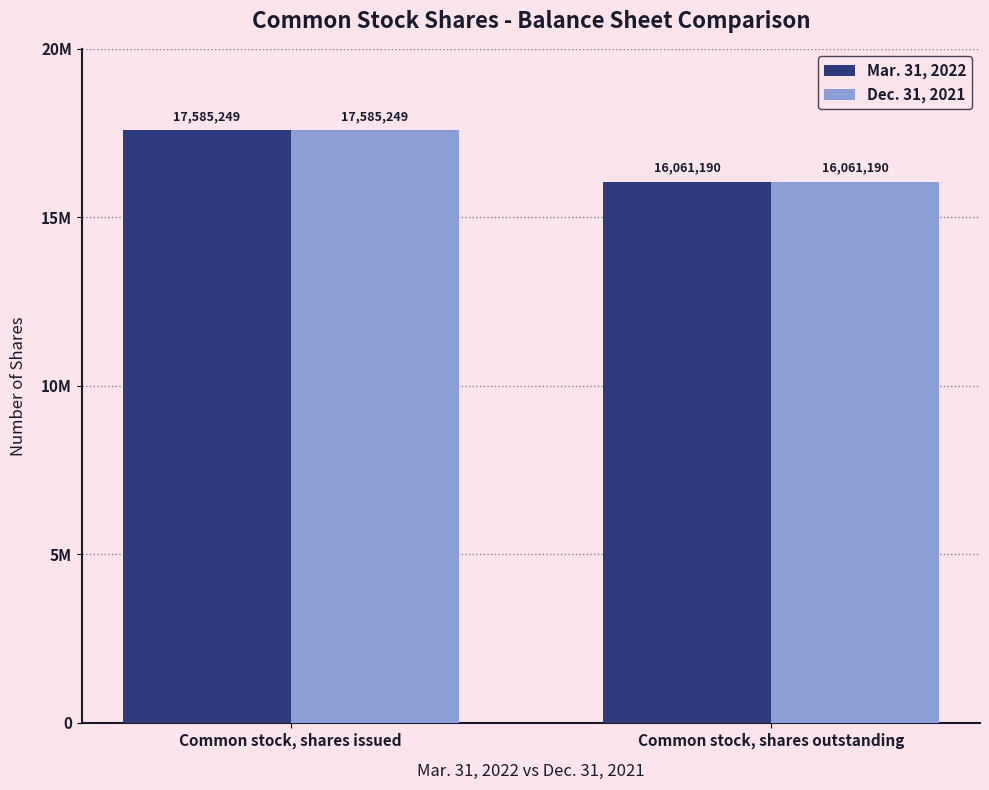

Count the Dec. 31, 2021 values in the range 16061190 to 17585249.

2